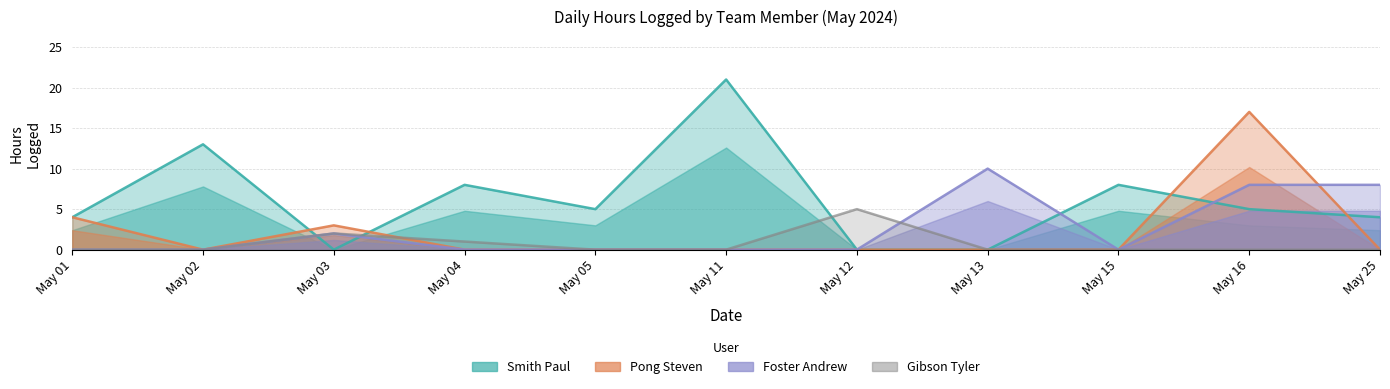

True or false: Gibson Tyler and Pong Steven intersect in this chart.

True